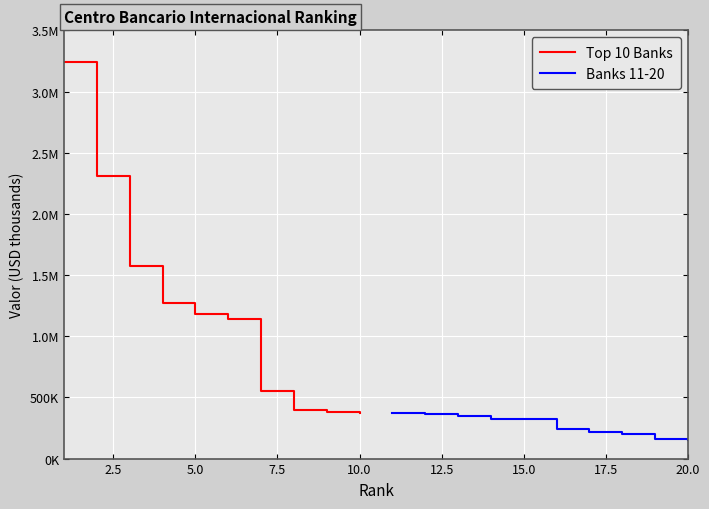

True or false: Banks 11-20 and Top 10 Banks intersect in this chart.

False